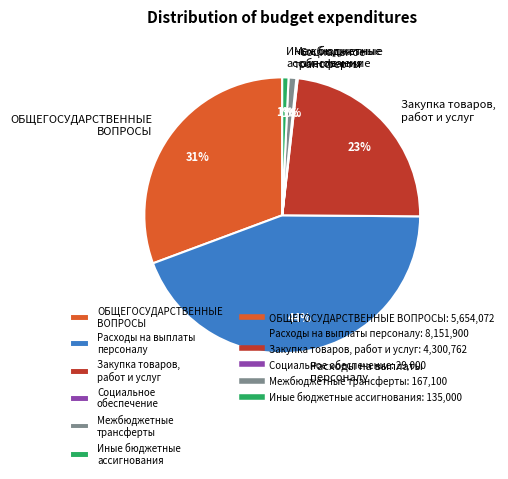

What is the ratio of the value at Расходы на выплаты персоналу to the value at Закупка товаров, работ и услуг?

1.9